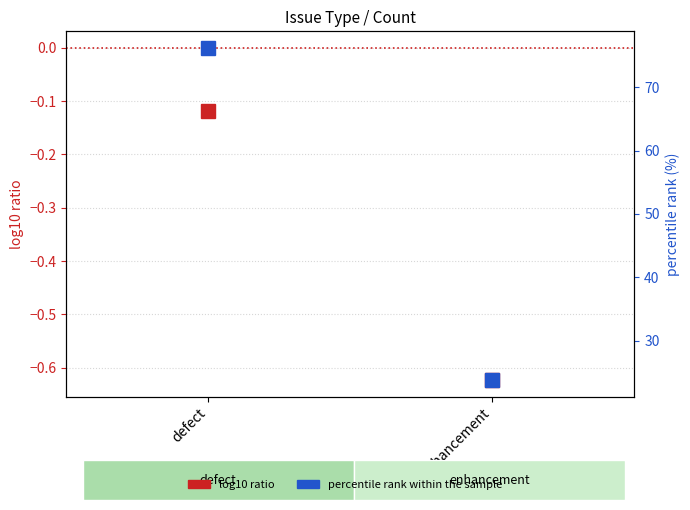

Which series has the largest total across all categories?

percentile rank within the sample